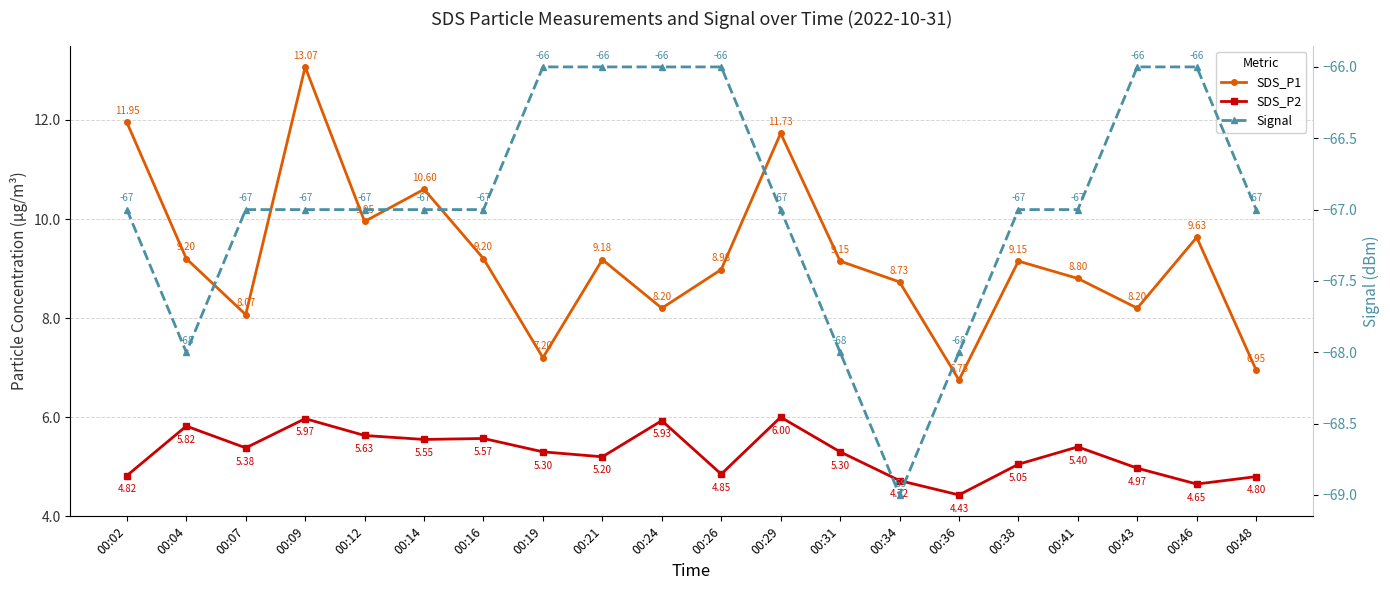

Where is the first local maximum for SDS_P2?

00:04